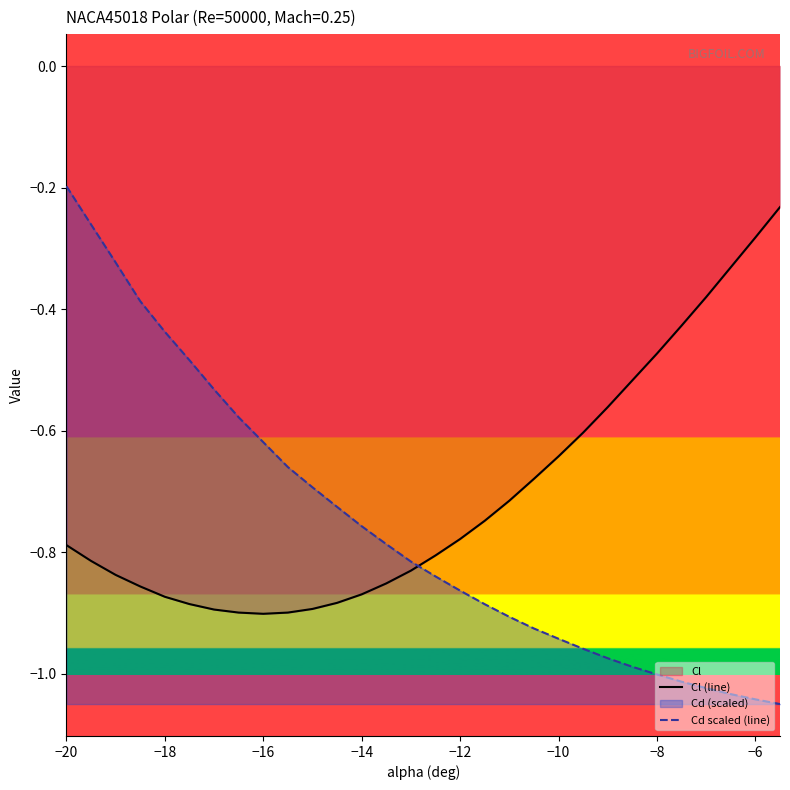

Which series has the largest total across all categories?

Cl (line)